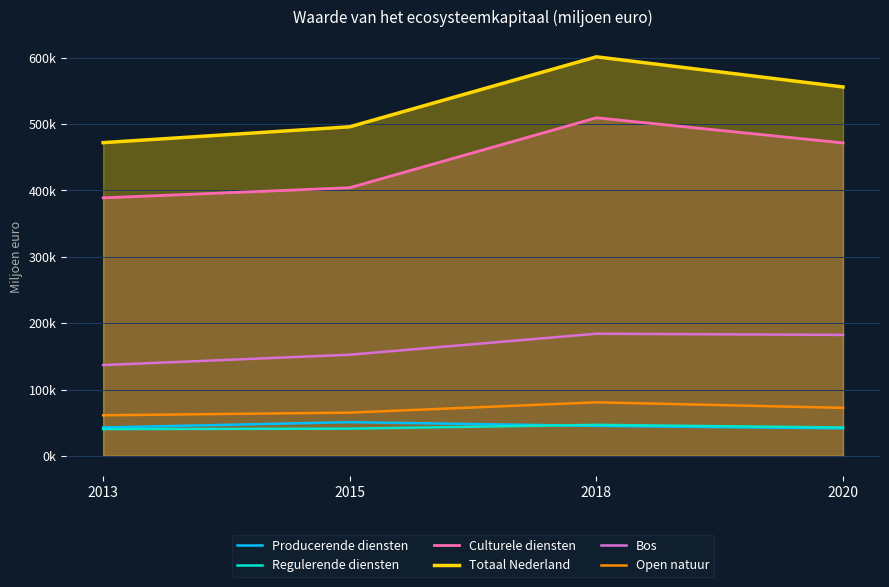

What is the total value across all series at 2018?

1467699.9